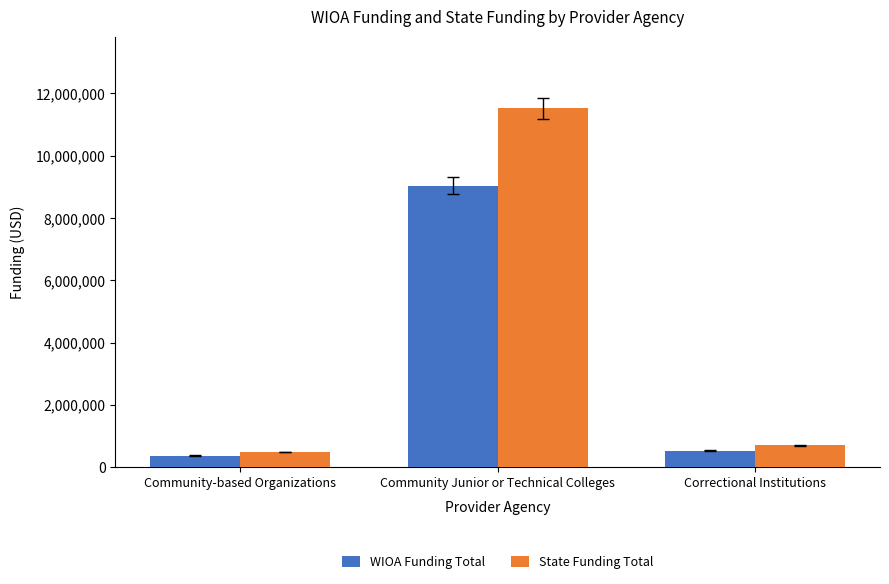

Reading left to right, transcribe all the data shown in this chart.

WIOA Funding Total: 374580	9035166	531078
State Funding Total: 488737	11520254	703986